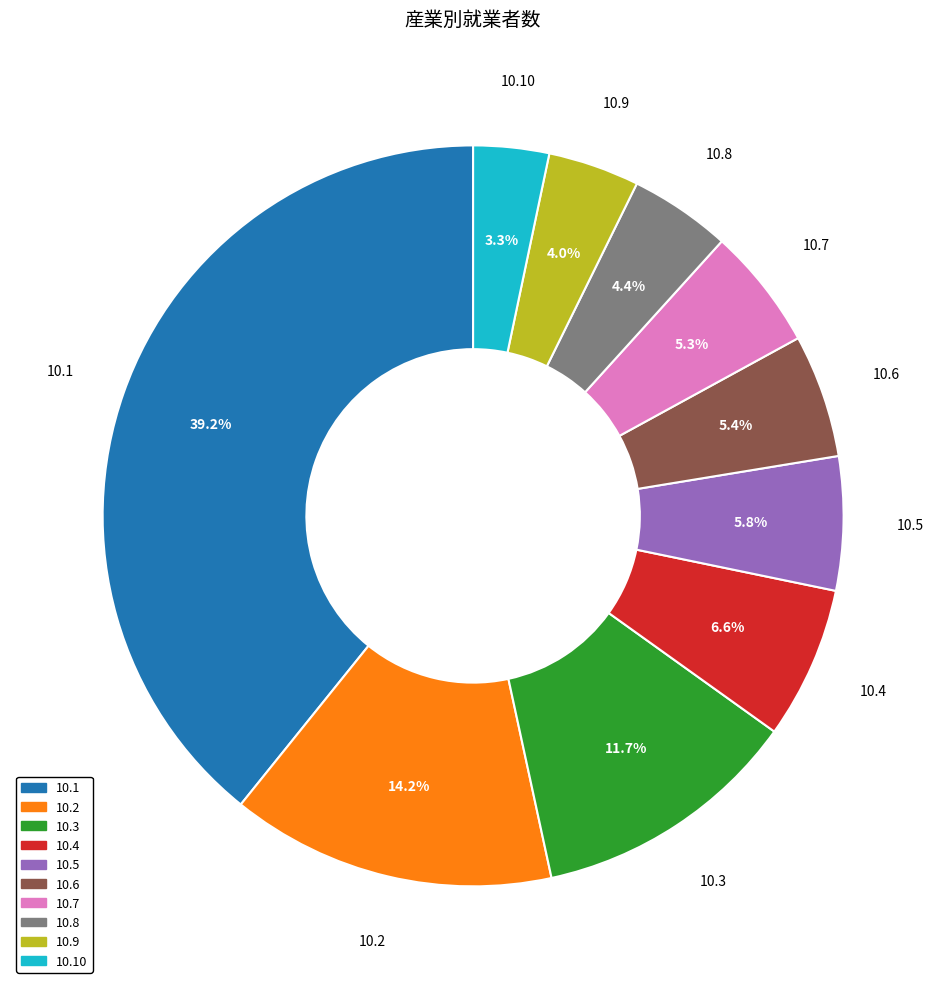

Does any single category account for the majority?

No